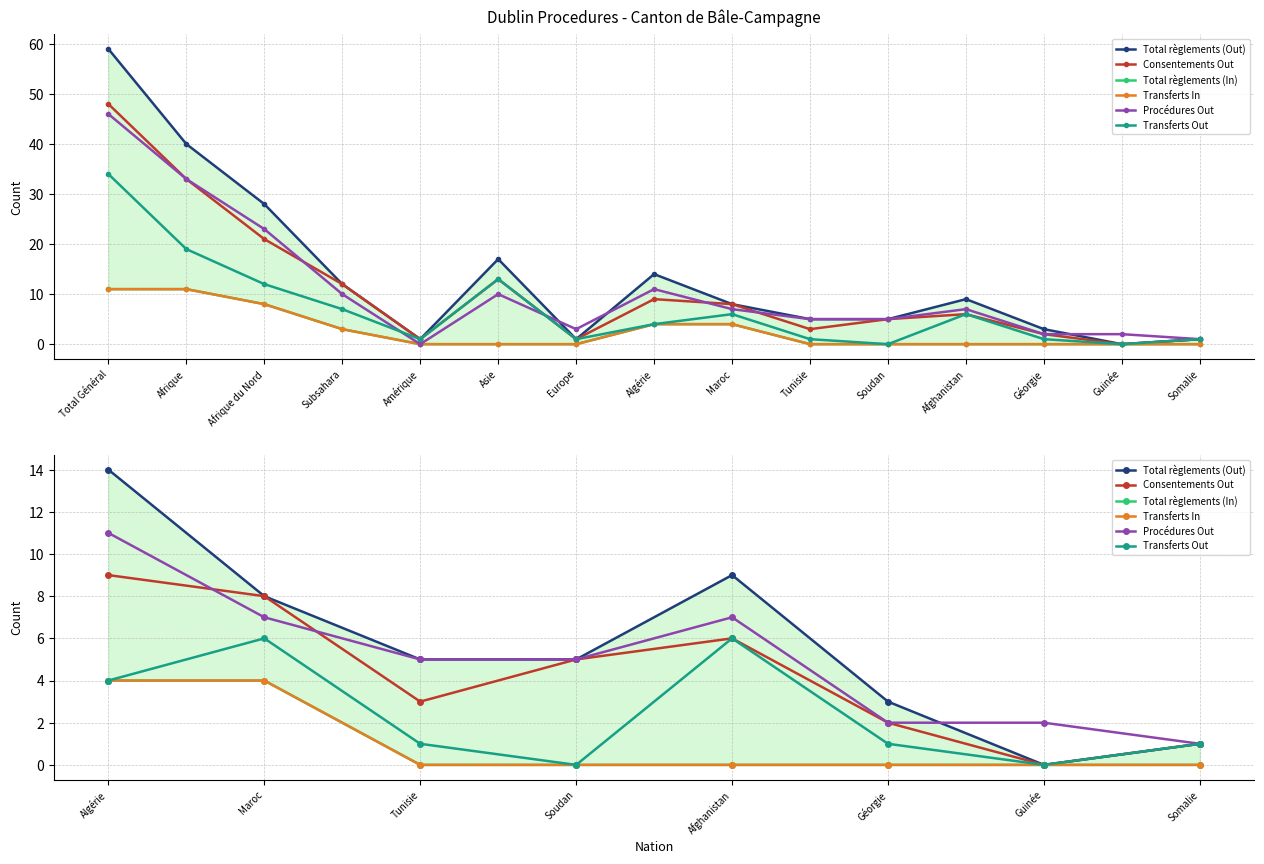

True or false: Total règlements (Out) and Consentements Out cross at least once.

False